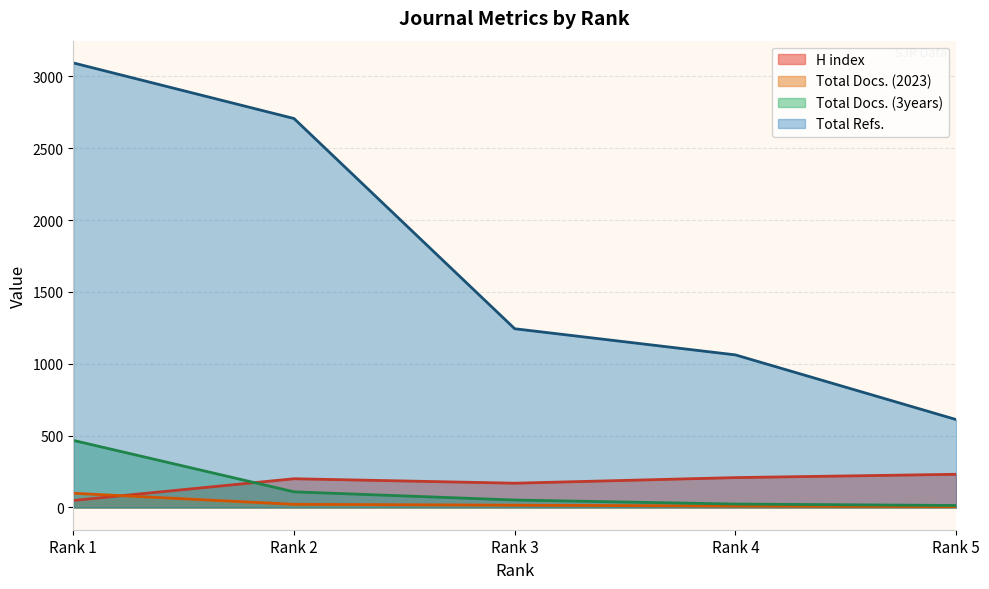

Reading right to left, what are all the values shown in this chart?

H index: 231	208	169	200	49
Total Docs. (2023): 6	10	16	22	99
Total Docs. (3years): 14	24	52	109	467
Total Refs.: 612	1062	1244	2707	3094